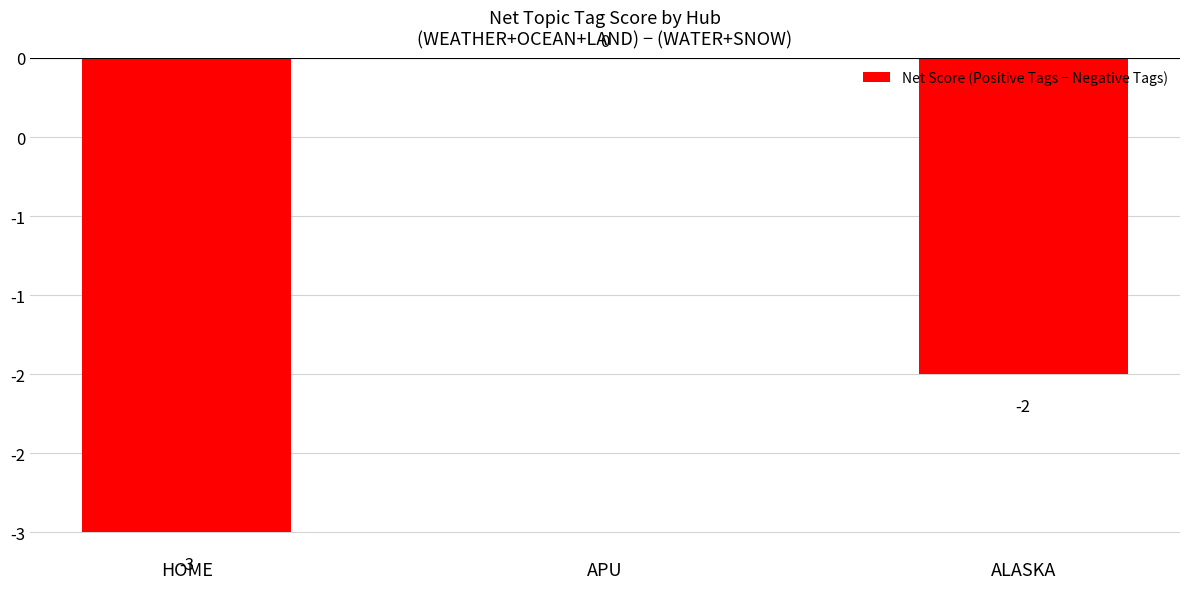

The value at APU is -2. True or false?

False